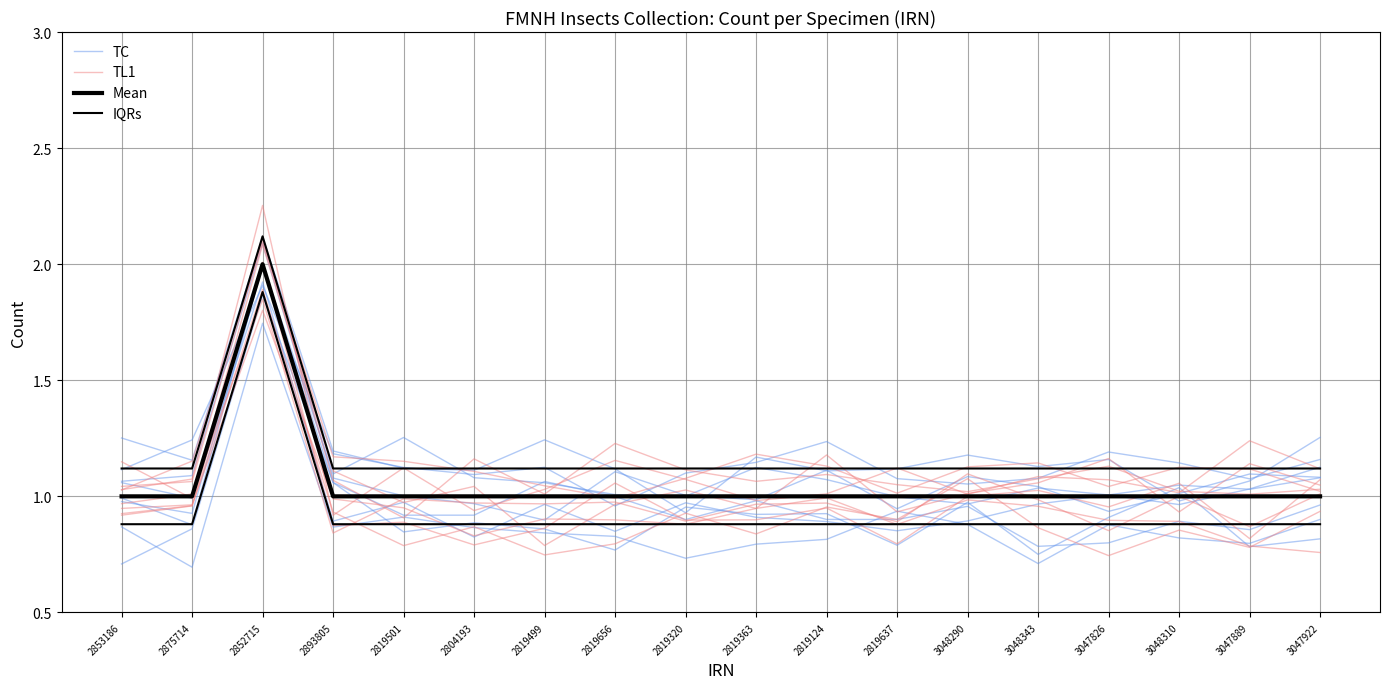

Which series has the largest range (max minus min)?

TC